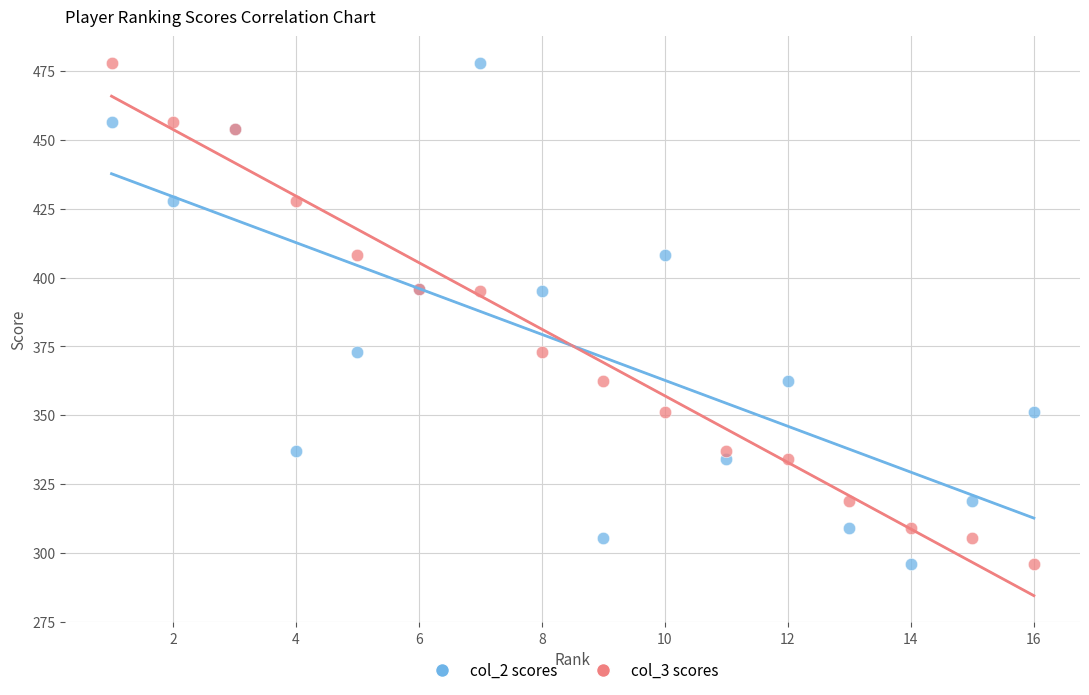

What is the X range (max minus min) for the scatter plot?

15.0